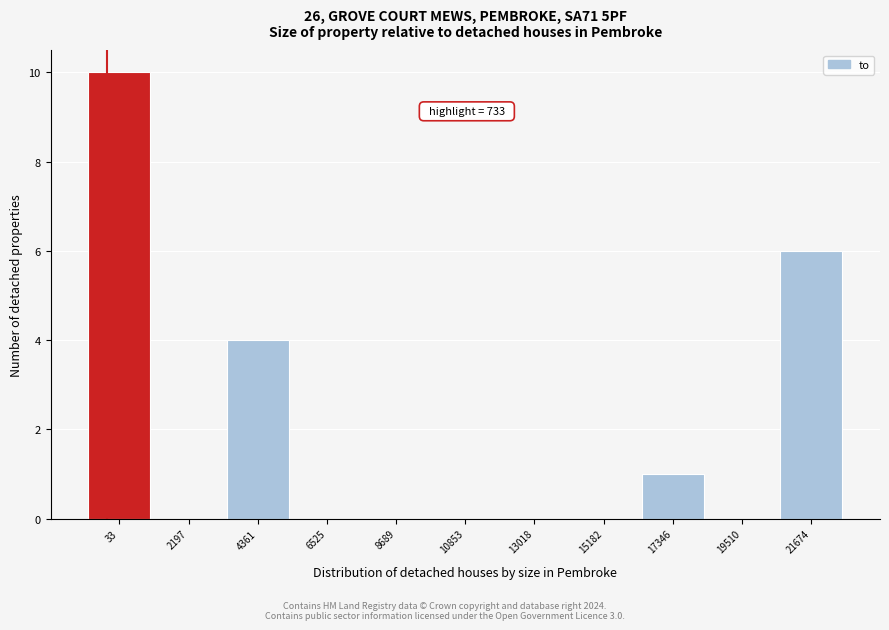

Reading right to left, what are all the values shown in this chart?

21674=6	19510=0	17346=1	15182=0	13018=0	10853=0	8689=0	6525=0	4361=4	2197=0	33=10